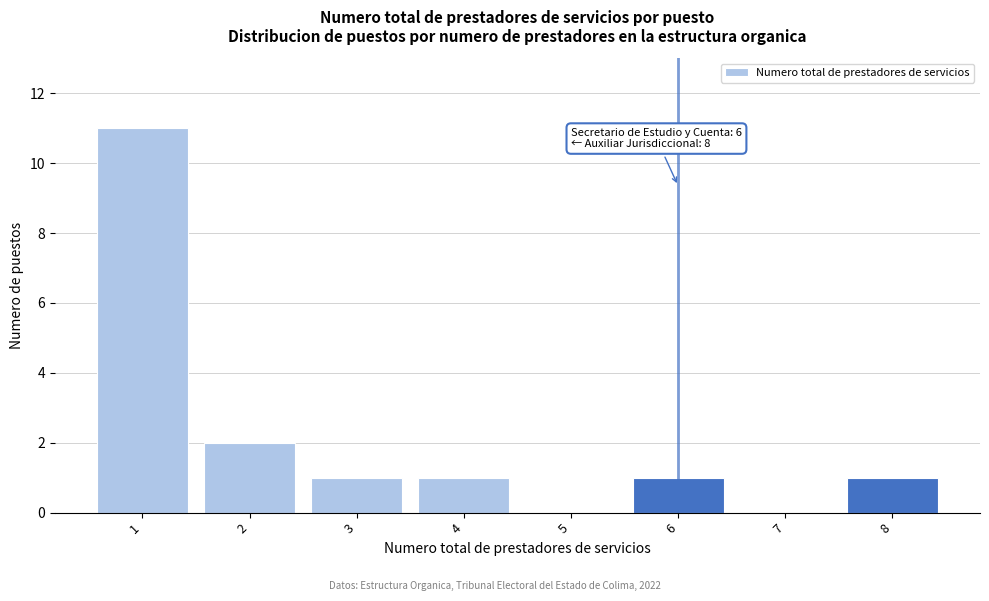

Over which range of the x-axis is the bar tallest?

0.5 to 1.5